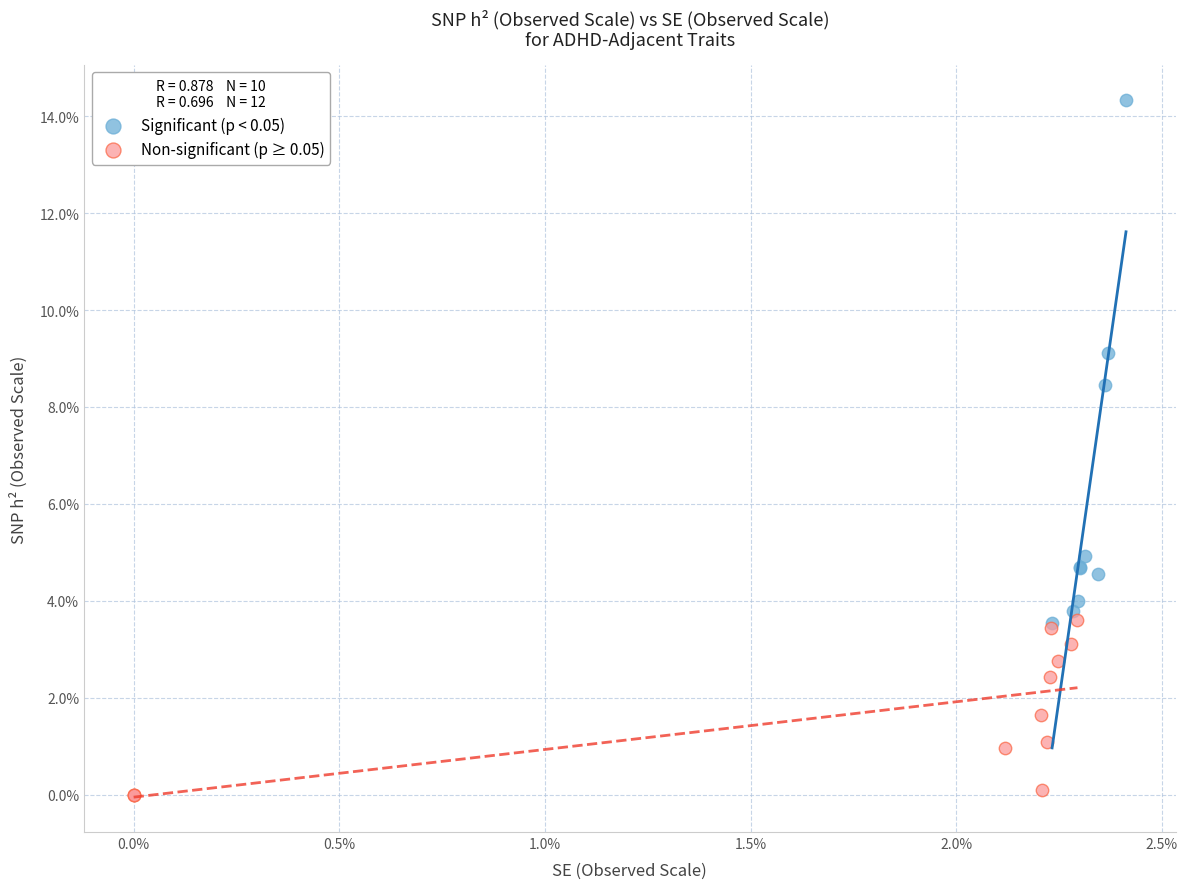

What are all the series names shown in the legend?

Significant (p < 0.05), Non-significant (p ≥ 0.05)